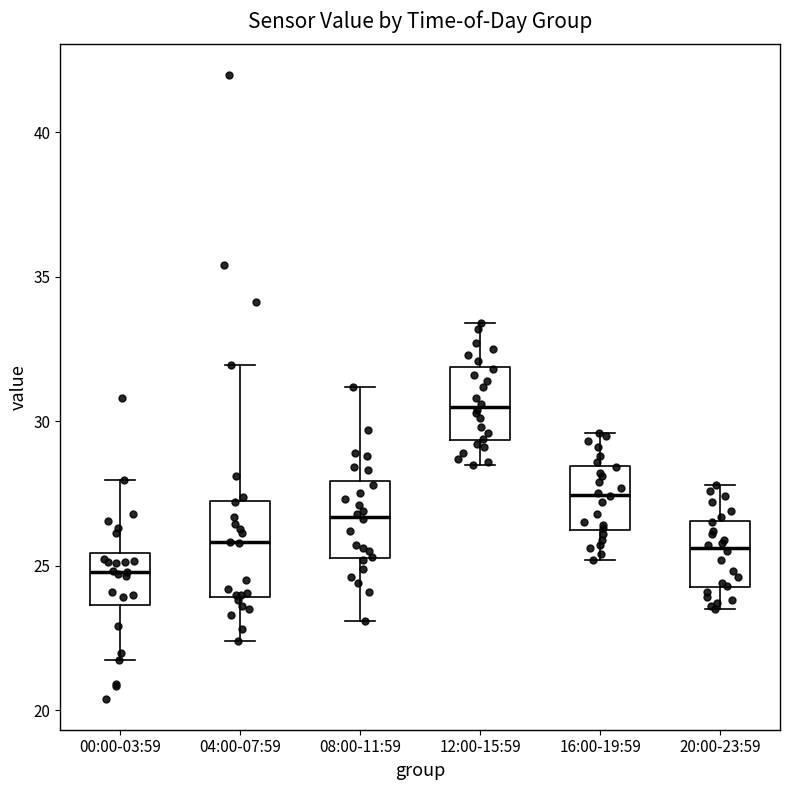

Reading left to right, transcribe this box plot: for each box, give where its median line is, the range the box spans, and where its two whiskers end, as read against the y-axis. The values are not printed on the chart, so give them approximately, as read against the axis.

00:00-03:59: median 25.0, box 23.5 to 25.5, whiskers 21.5 to 28.0
04:00-07:59: median 26.0, box 24.0 to 27.0, whiskers 22.5 to 32.0
08:00-11:59: median 26.5, box 25.5 to 28.0, whiskers 23.0 to 31.0
12:00-15:59: median 30.5, box 29.5 to 32.0, whiskers 28.5 to 33.5
16:00-19:59: median 27.5, box 26.5 to 28.5, whiskers 25.0 to 29.5
20:00-23:59: median 25.5, box 24.5 to 26.5, whiskers 23.5 to 28.0